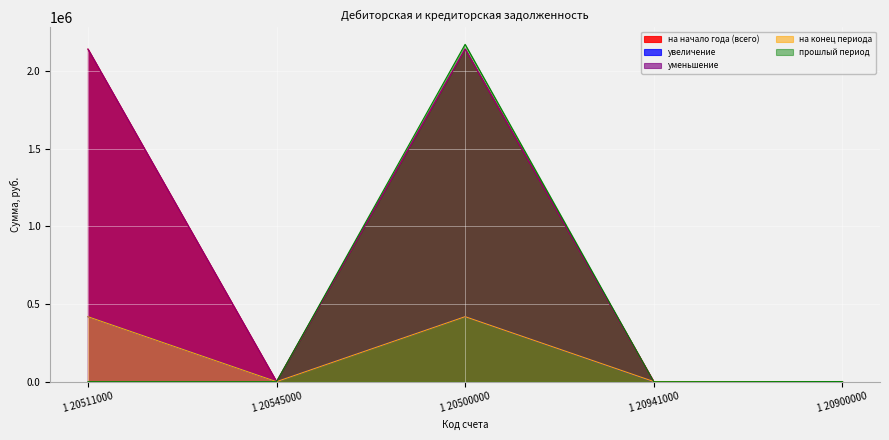

How many data points in на конец периода are above 1000?

2